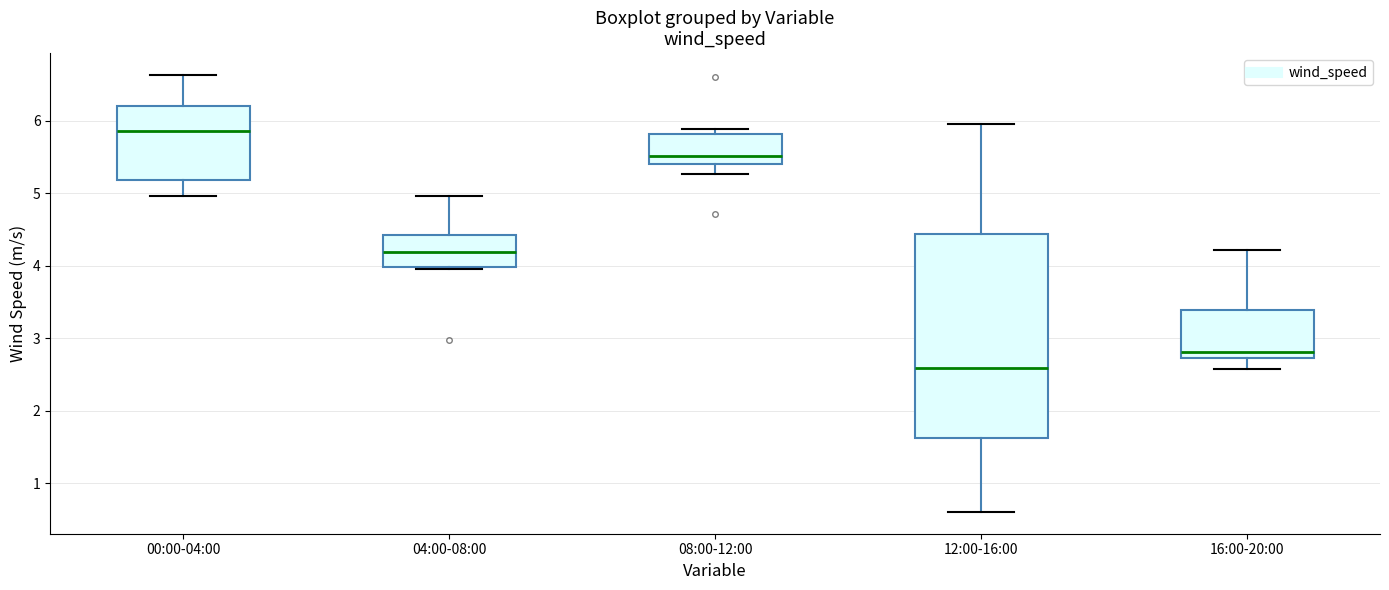

Which box has the highest median line?

00:00-04:00